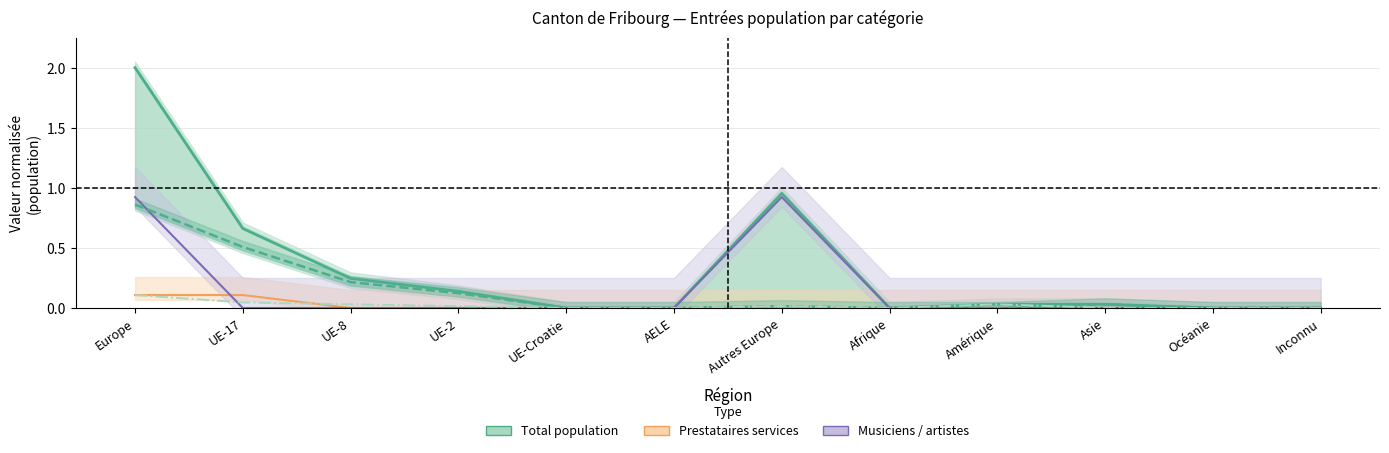

Is this an area chart (filled region under the line)?

No